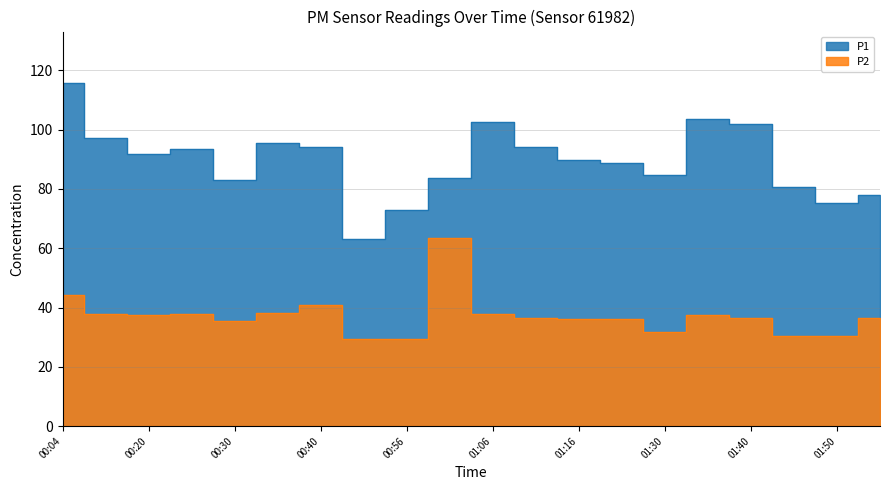

At how many categories does at least one series exceed 92?

9